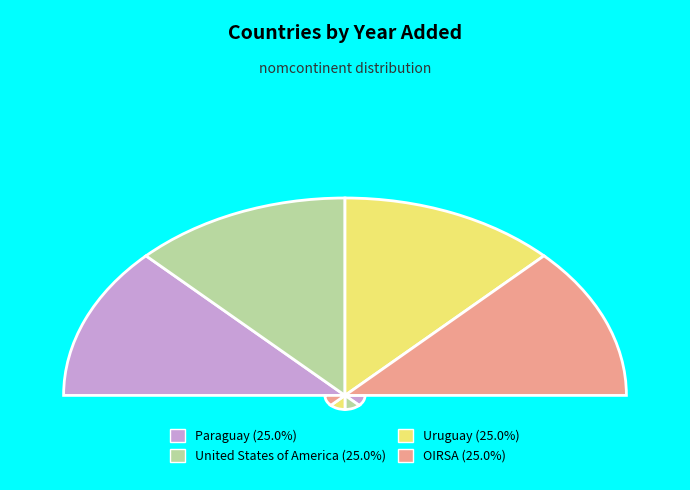

Is there any slice that represents more than half of the pie?

No